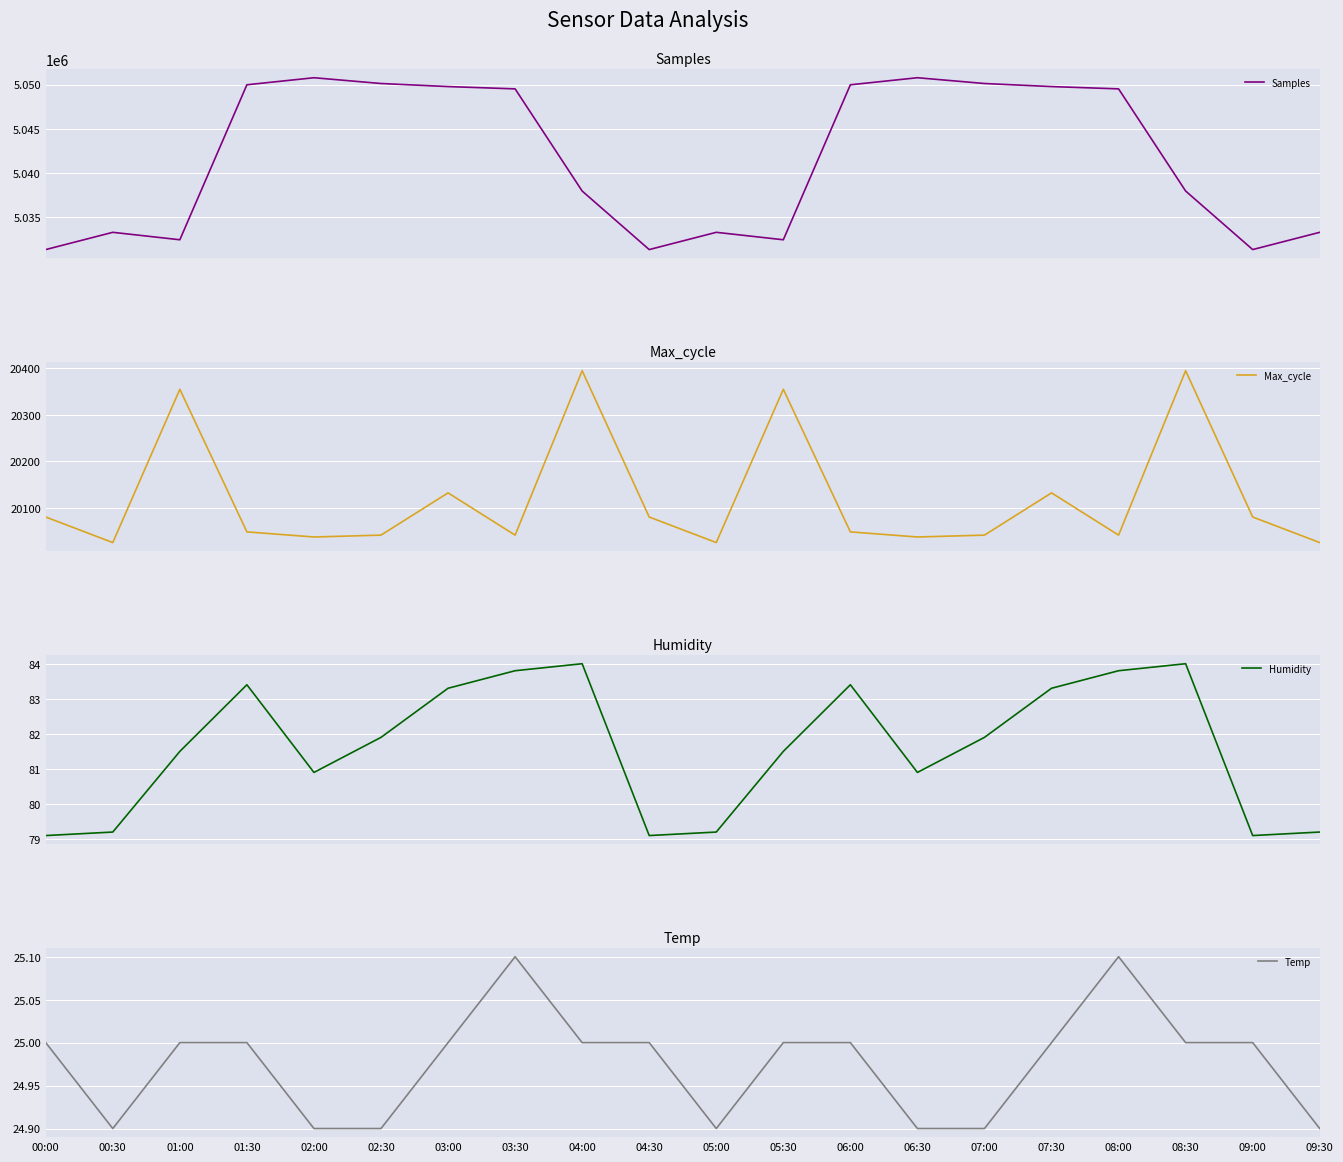

True or false: Max_cycle has a value of 20080.0 at 00:00.

True